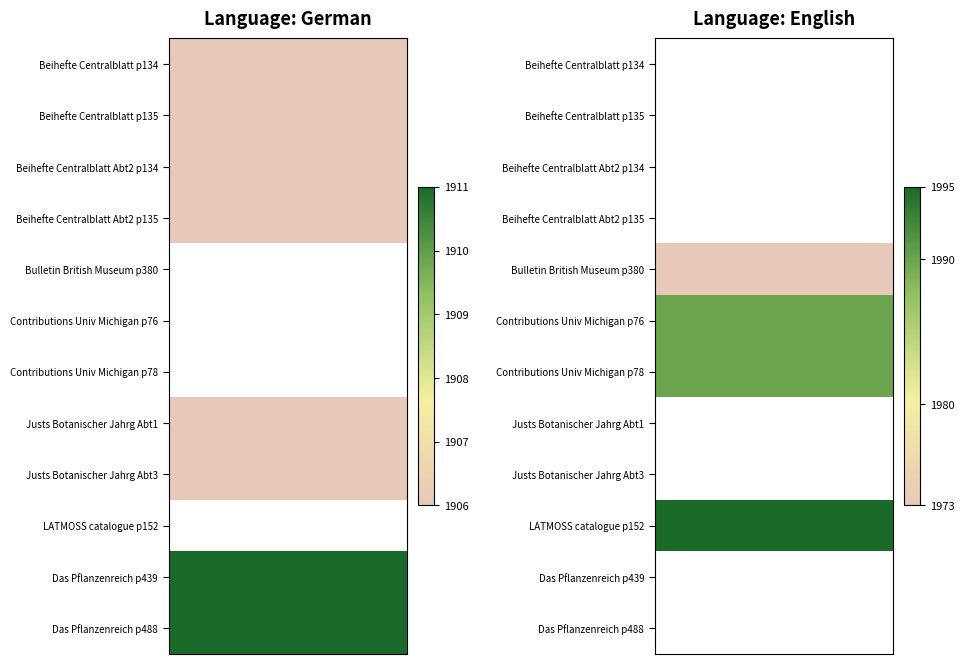

What is the total value across all series at 7?

1906